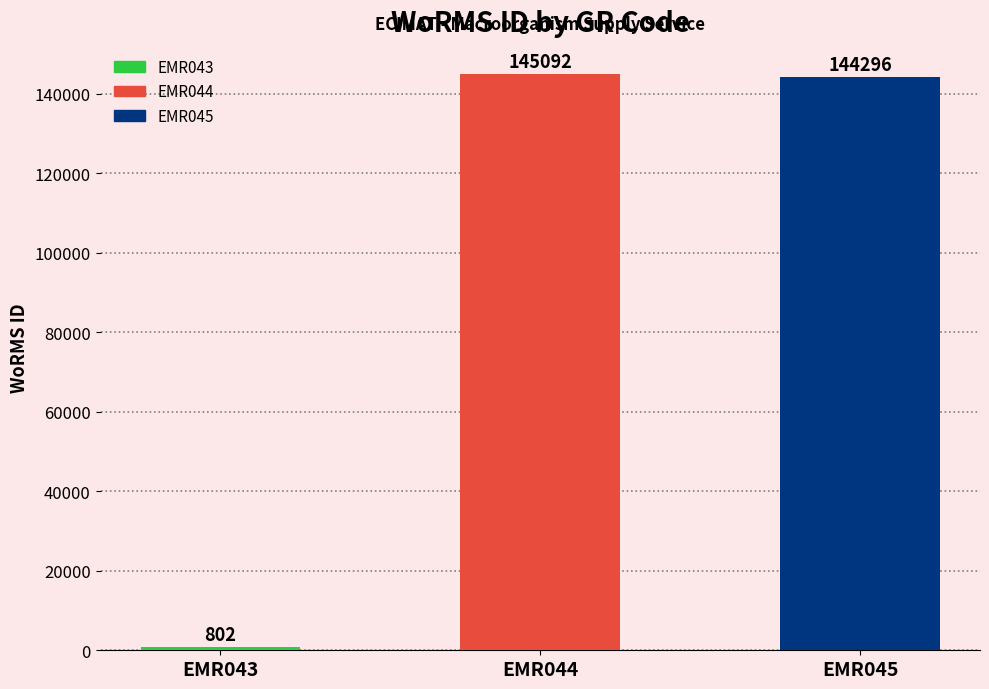

What is the change in value from EMR044 to EMR045?

-796